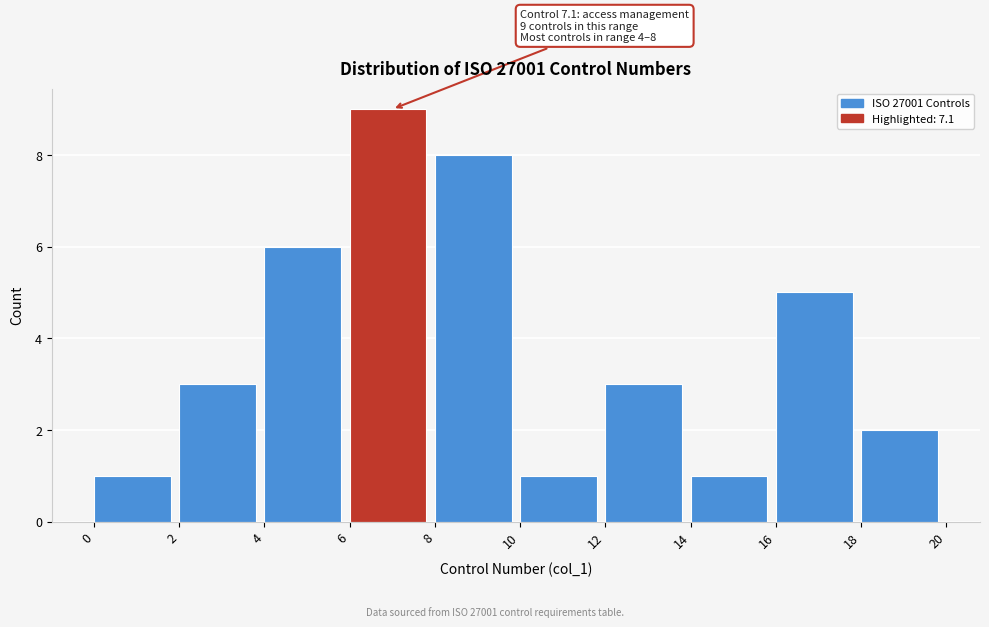

Which range on the x-axis has the tallest bar?

6 to 8